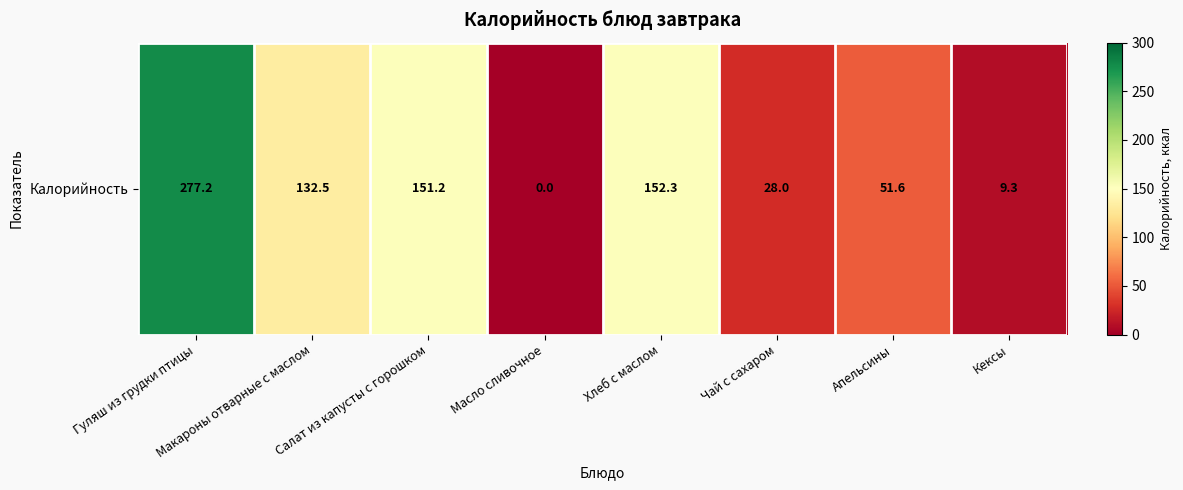

List the labels in order of value, largest first.

Гуляш из грудки птицы, Хлеб с маслом, Салат из капусты с горошком, Макароны отварные с маслом, Апельсины, Чай с сахаром, Кексы, Масло сливочное